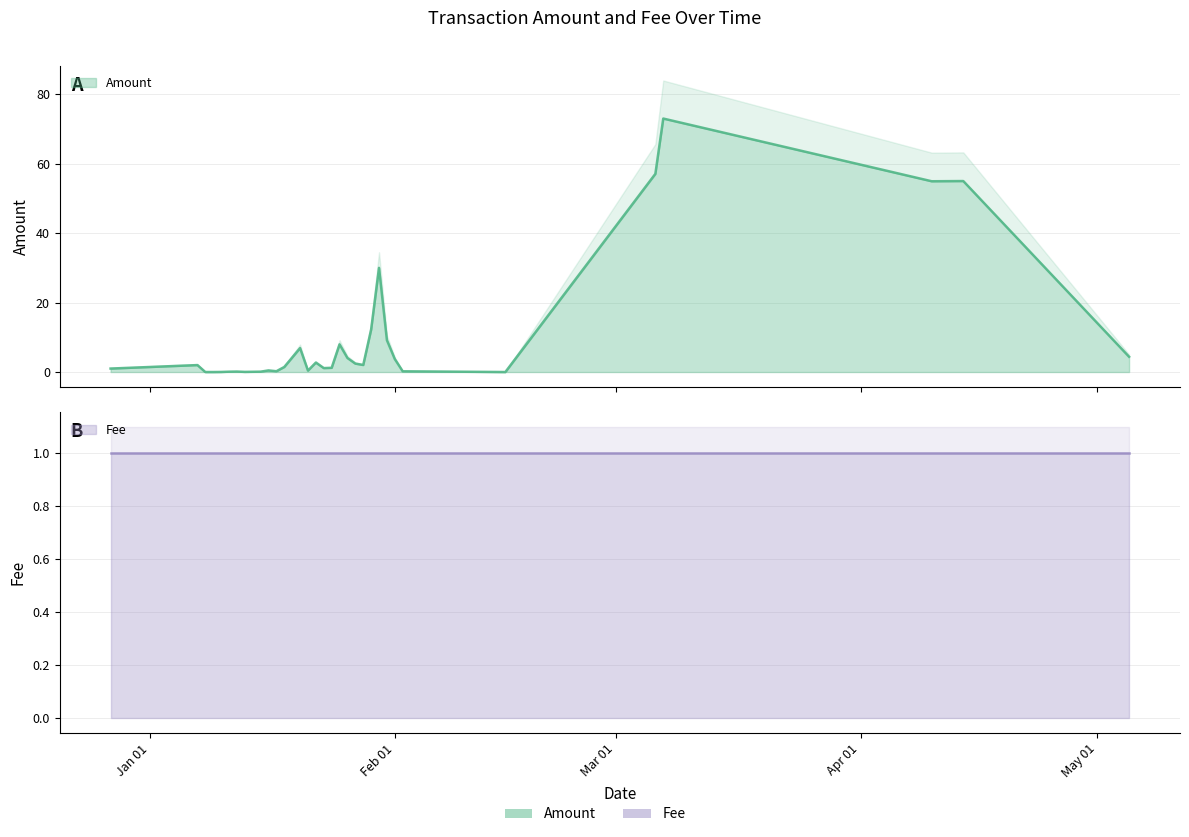

True or false: the data has more than 2 interior local peaks.

True